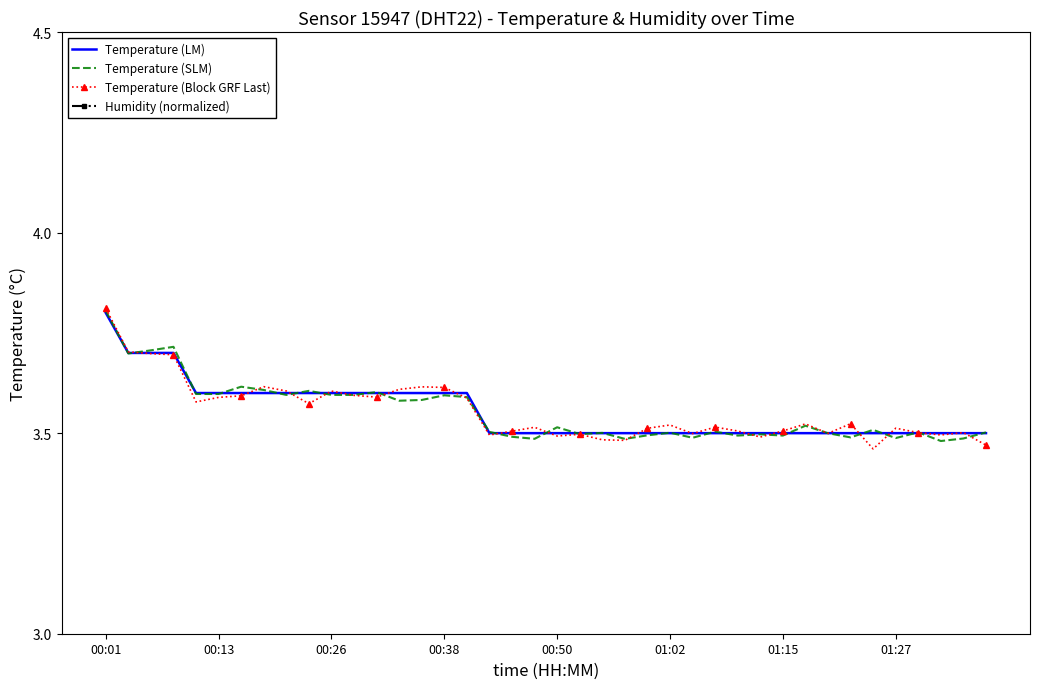

What is the value of the Temperature (LM) point at the 12th from the left?

3.6